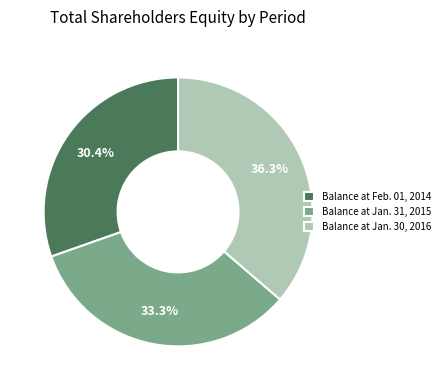

The Balance at Jan. 31, 2015 slice represents 22% of the pie. True or false?

False